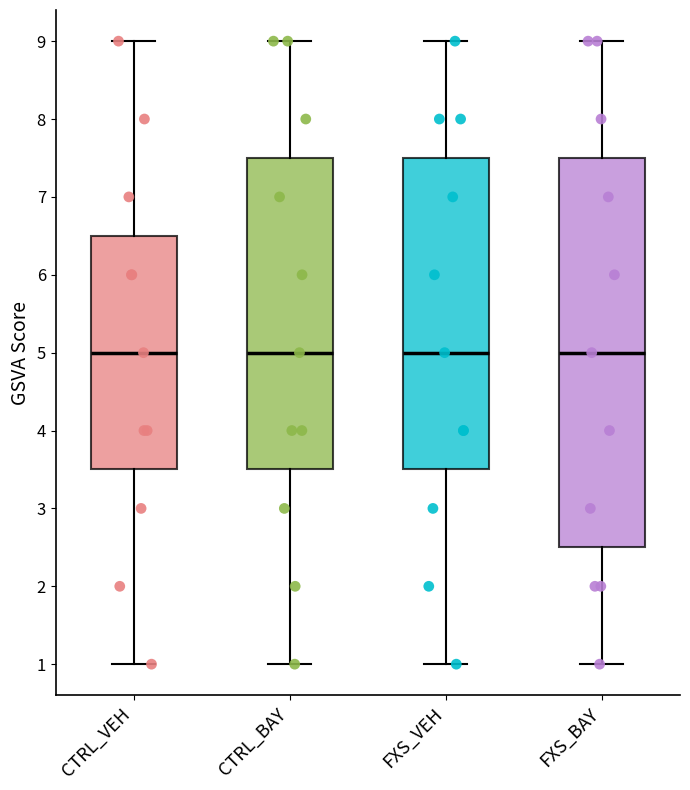

Reading left to right, transcribe this box plot: for each box, give where its median line is, the range the box spans, and where its two whiskers end, as read against the y-axis. The values are not printed on the chart, so give them approximately, as read against the axis.

CTRL_VEH: median 5.0, box 3.5 to 6.5, whiskers 1.0 to 9.0
CTRL_BAY: median 5.0, box 3.5 to 7.5, whiskers 1.0 to 9.0
FXS_VEH: median 5.0, box 3.5 to 7.5, whiskers 1.0 to 9.0
FXS_BAY: median 5.0, box 2.5 to 7.5, whiskers 1.0 to 9.0